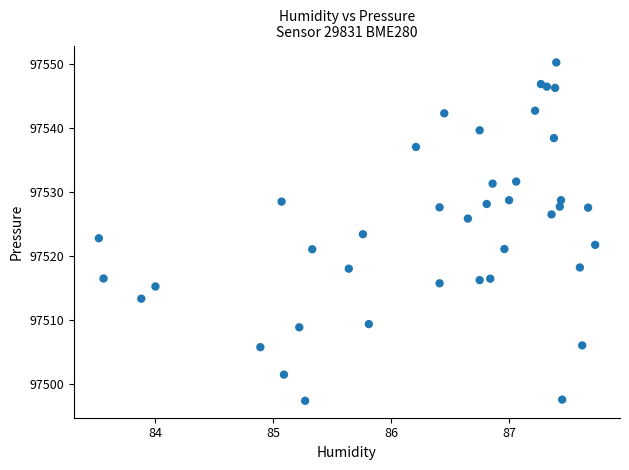

What is the range of X values (max minus min)?

4.2